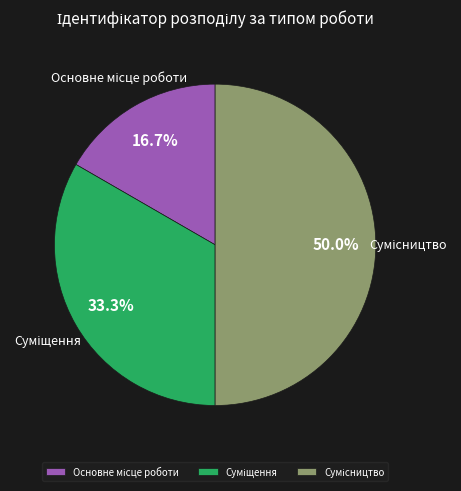

What percentage is the Основне місце роботи slice, to the nearest percent?

17%